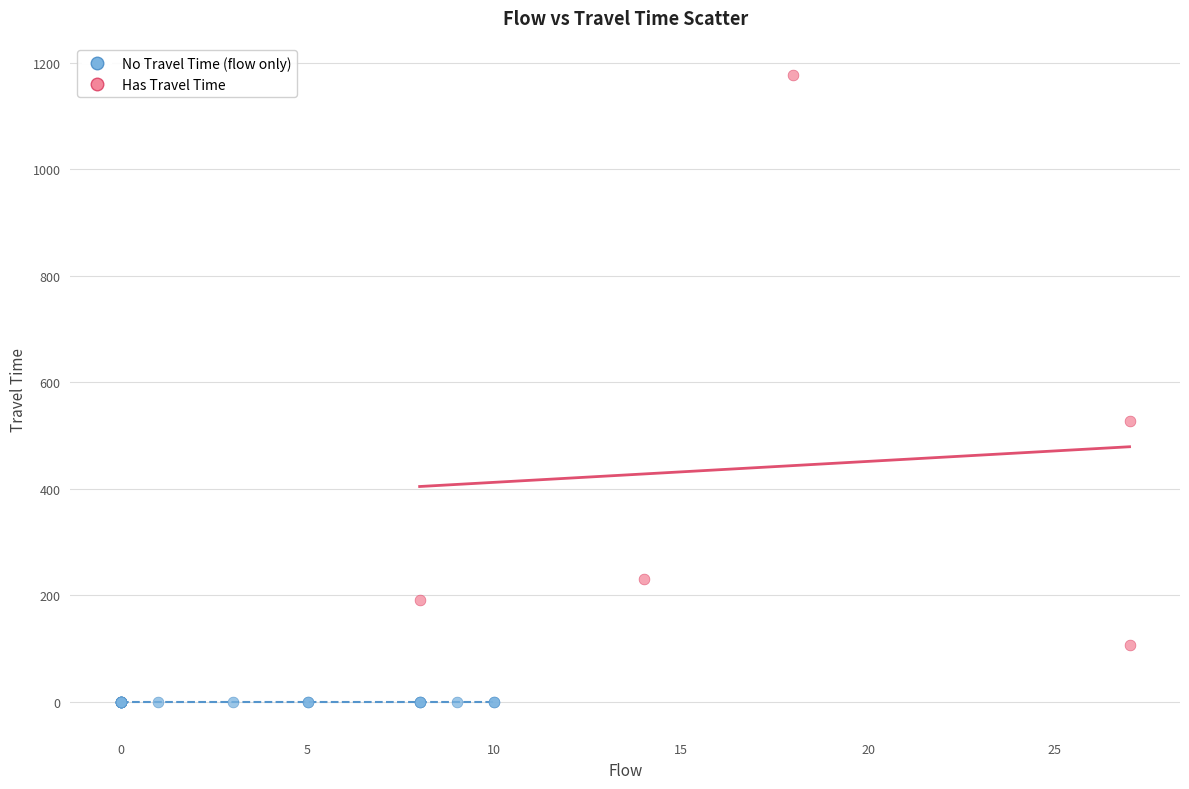

Which series contains the highest Y value?

Has Travel Time